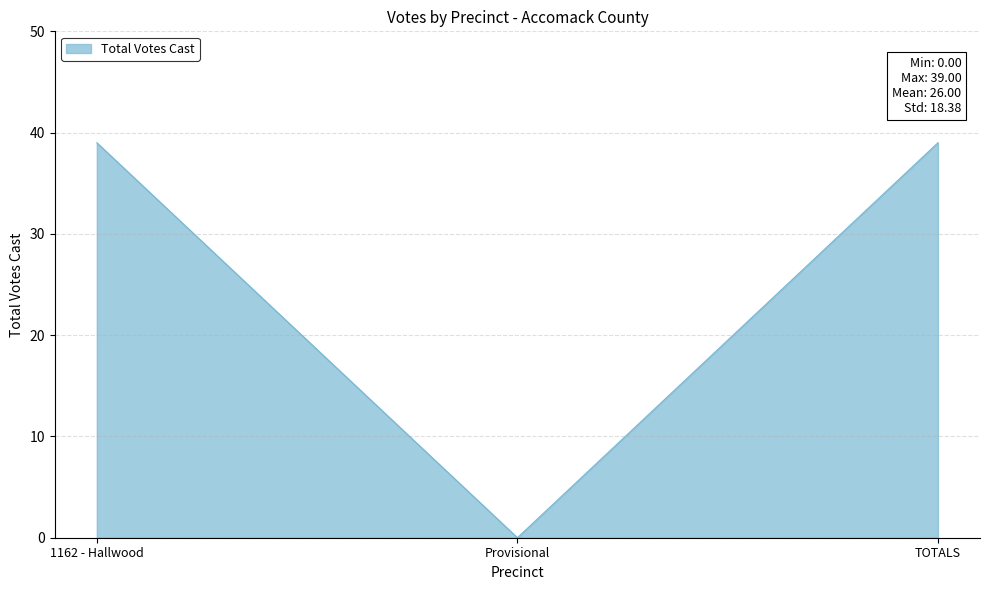

How many lines are shown in the chart?

1